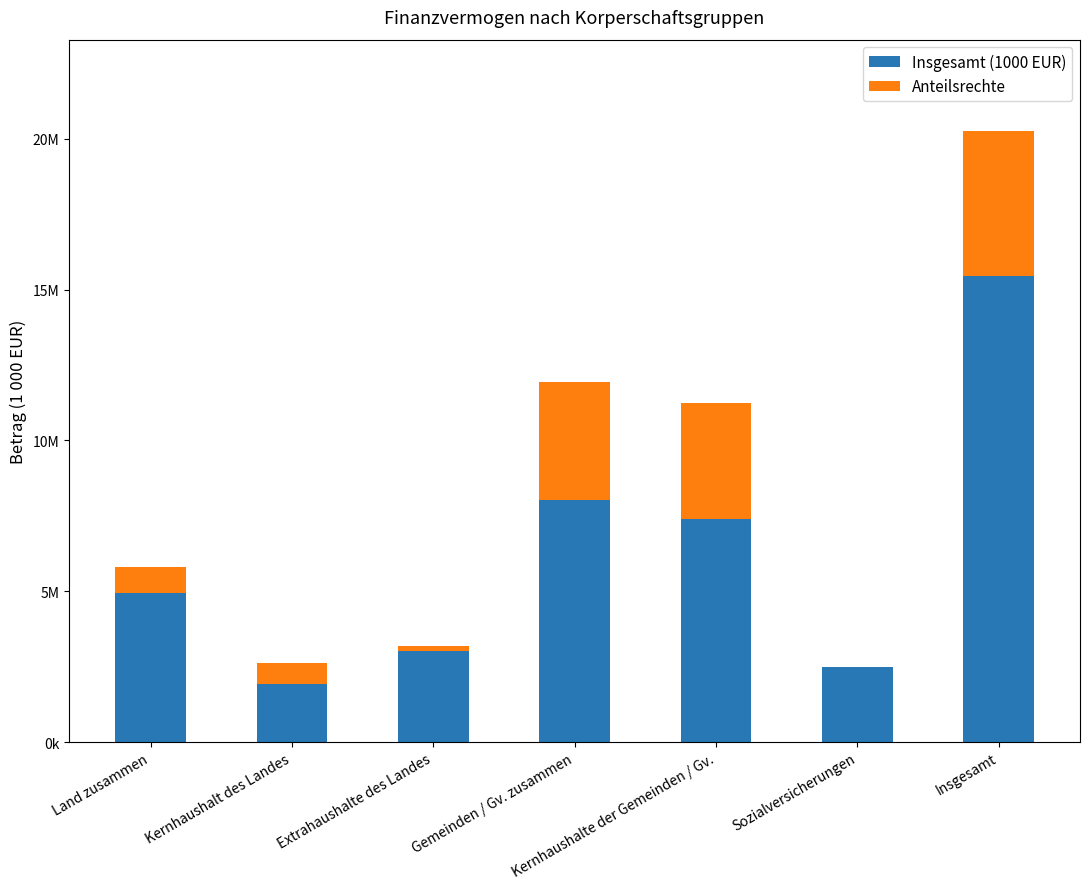

Are the bars grouped side by side (vs. stacked)?

No